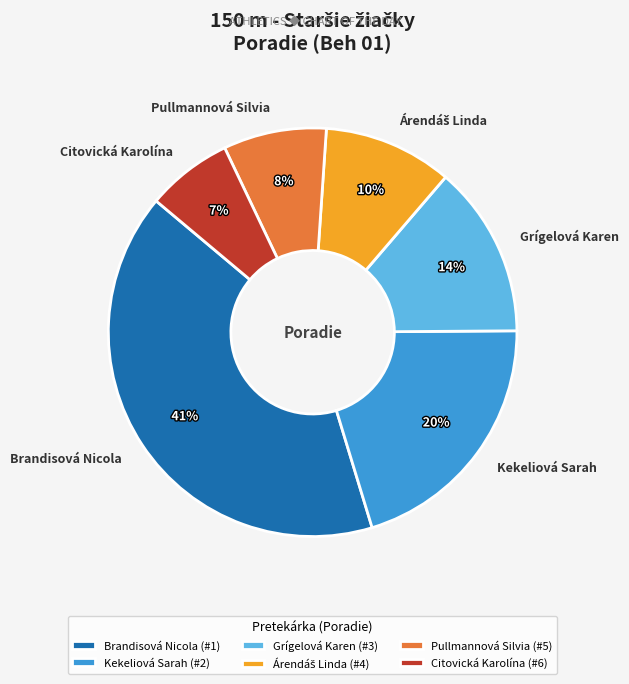

Count the number of slices in the pie.

6